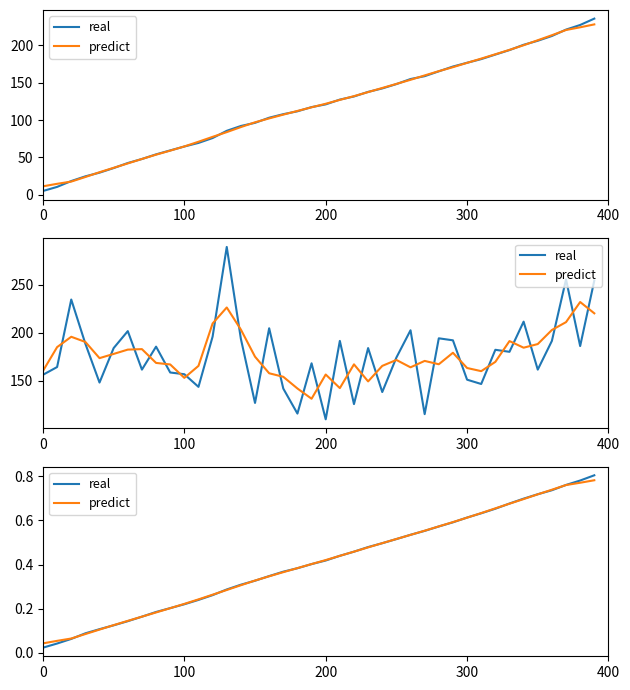

After their last crossing, which series has the higher values: predict or real?

real